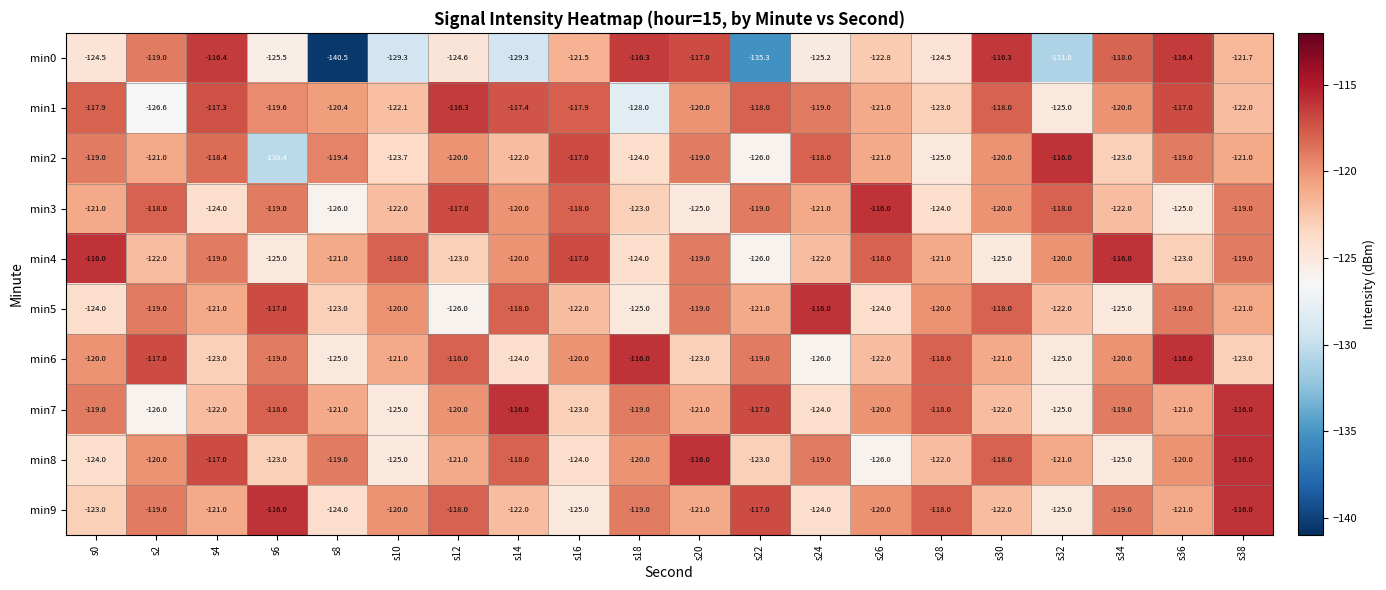

What is the maximum value shown in the chart?

-116.0